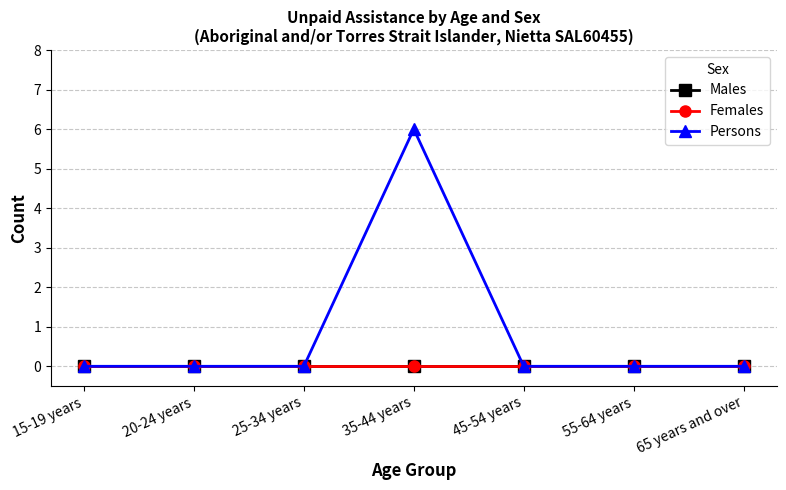

True or false: Males and Persons cross at least once.

False